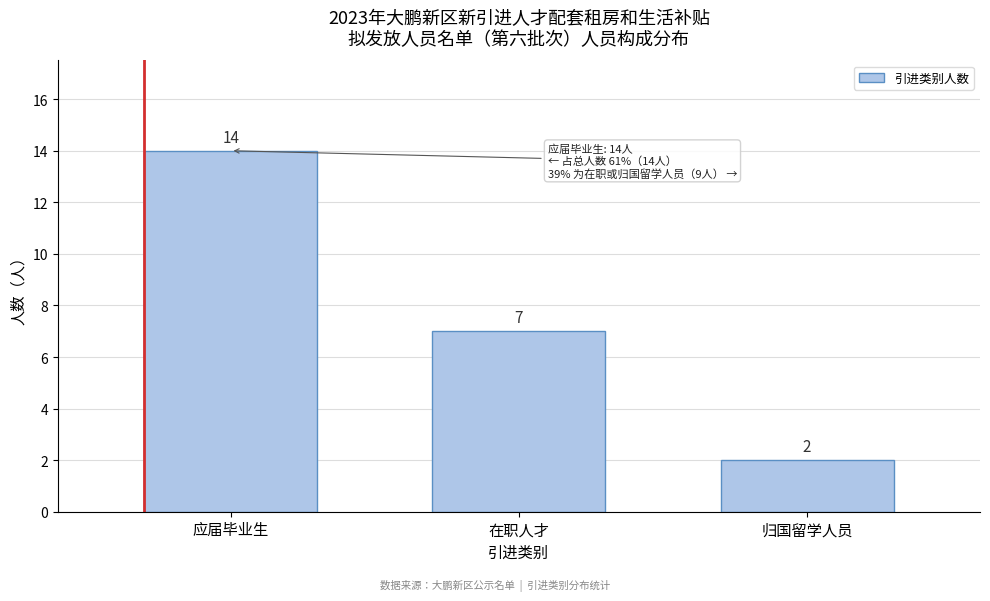

Reading left to right, list all the values displayed in this chart.

应届毕业生=14	在职人才=7	归国留学人员=2